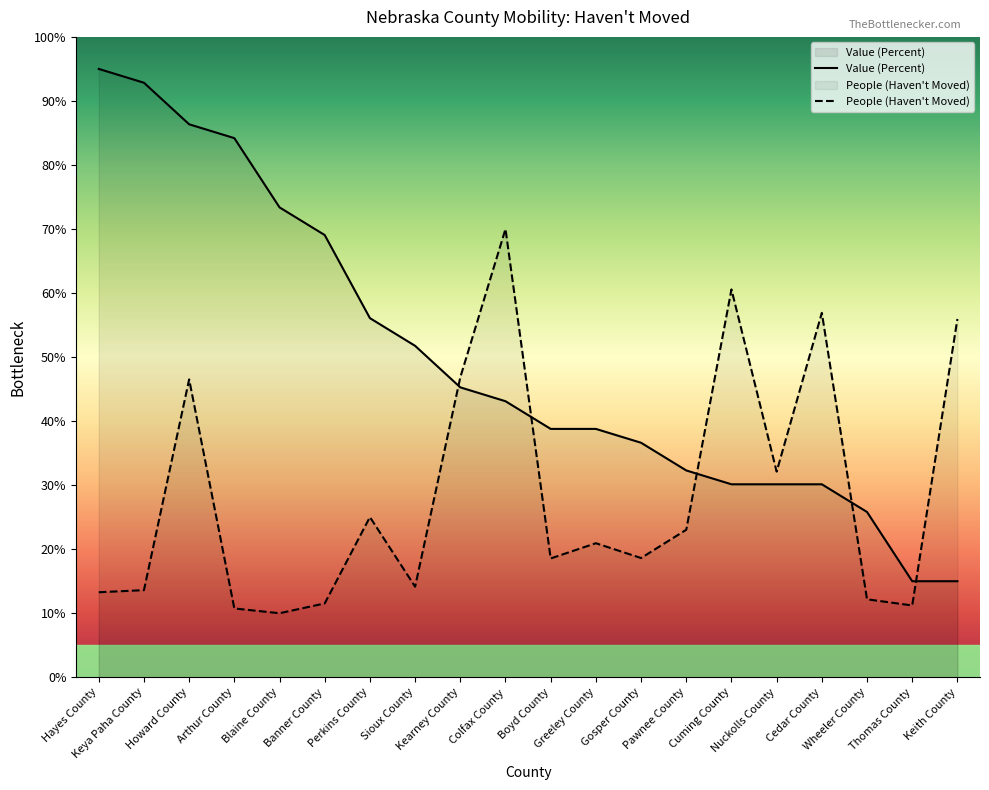

What is the label of the 1st point from the right?

Keith County